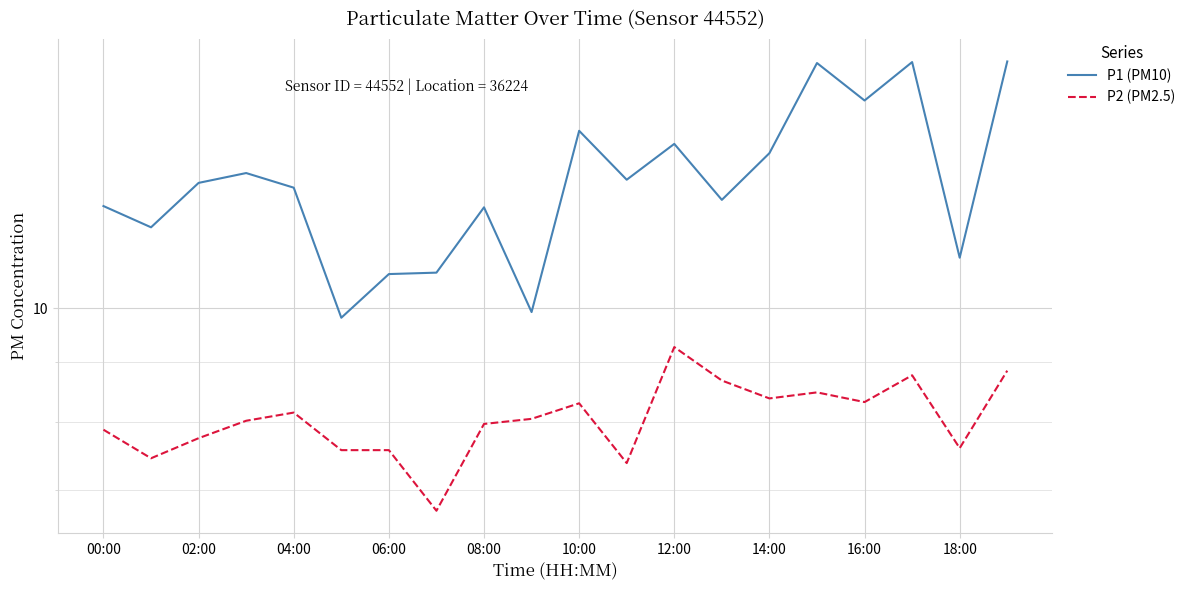

Is the value of P2 (PM2.5) at 06:00 greater than the value of P1 (PM10) at 17?

No